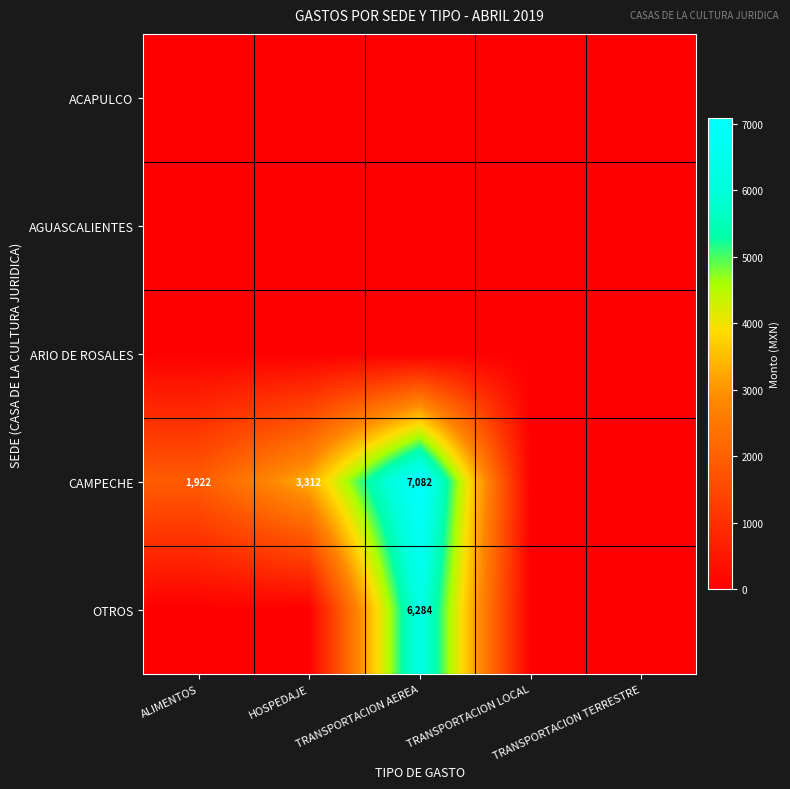

List the labels in order of ACAPULCO value, smallest first.

ALIMENTOS, HOSPEDAJE, TRANSPORTACION AEREA, TRANSPORTACION LOCAL, TRANSPORTACION TERRESTRE